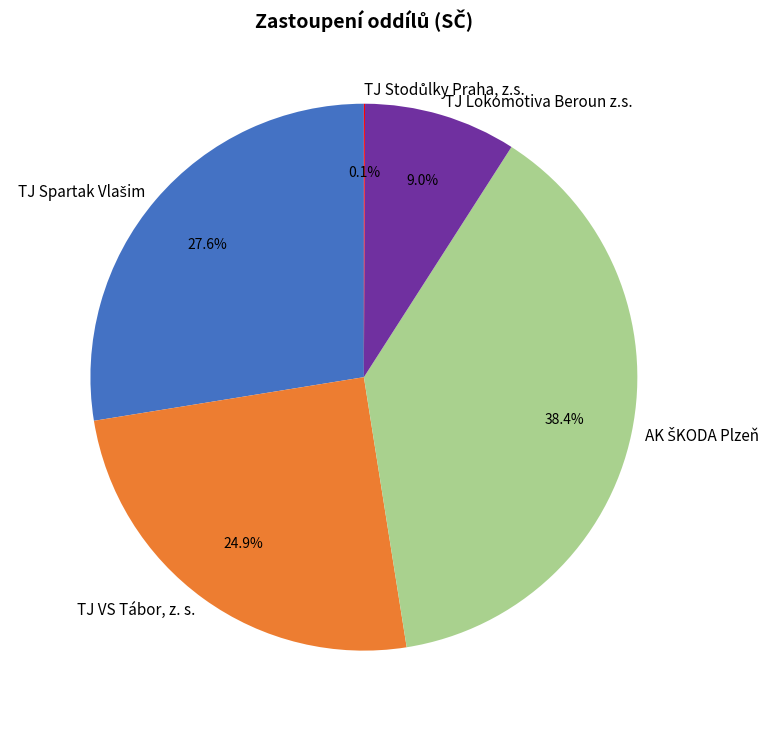

Between TJ VS Tábor, z. s. and TJ Lokomotiva Beroun z.s., which is larger?

TJ VS Tábor, z. s.